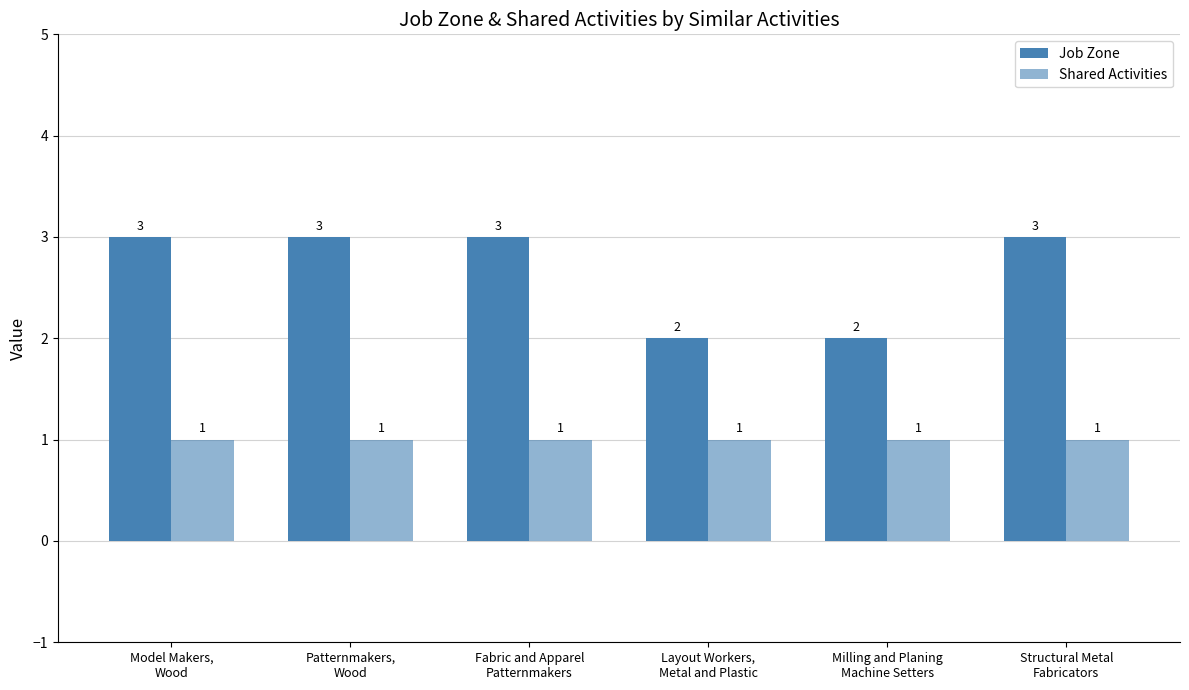

At which category is the sum across all series the highest?

Model Makers,
Wood